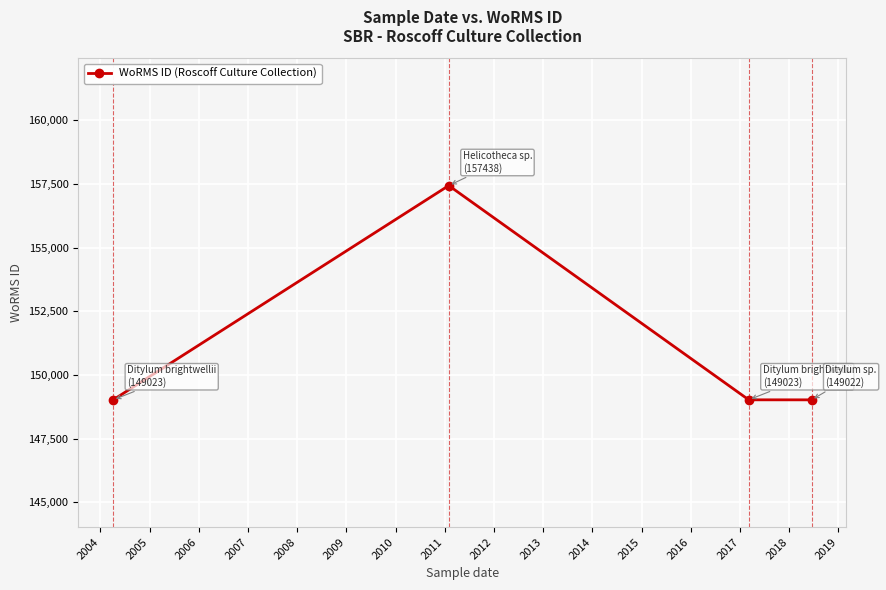

How many interior local peaks (higher than both neighbors) does the data have?

1